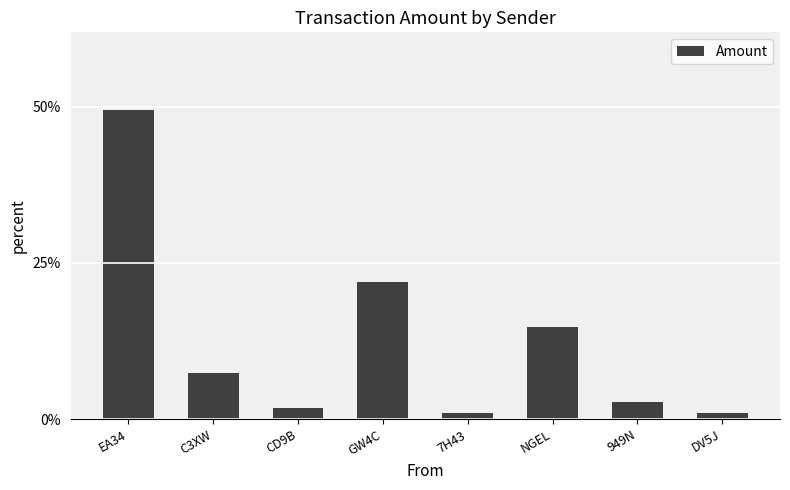

Which has a higher value, 949N or DV5J?

949N